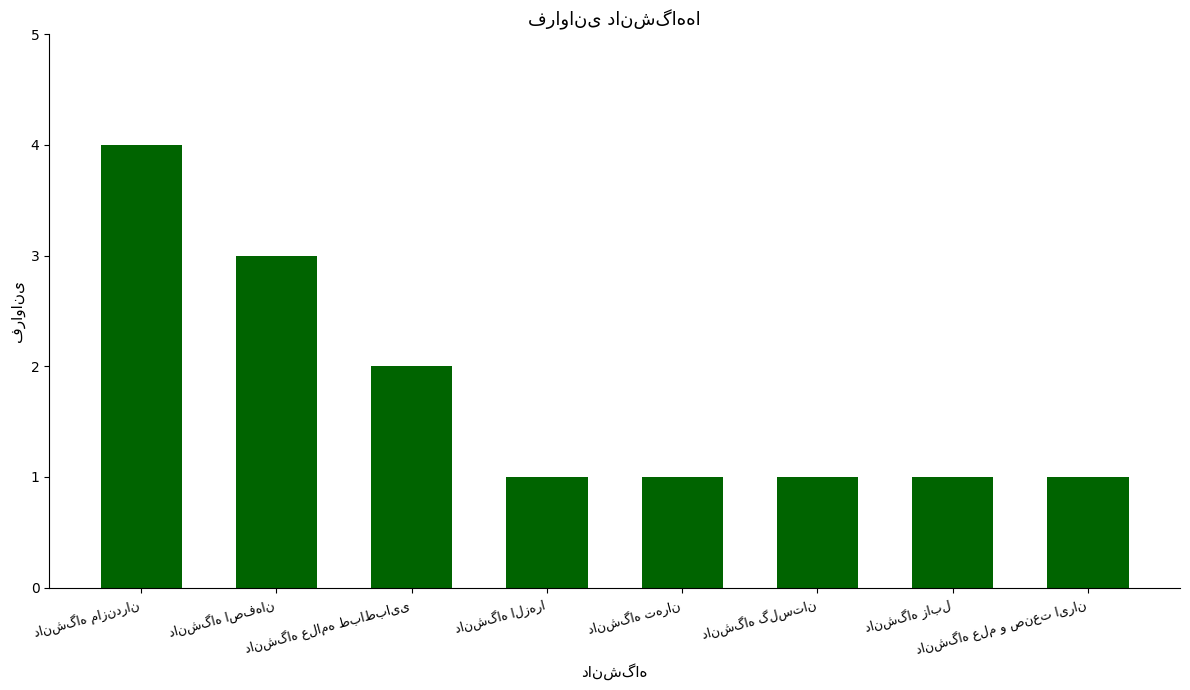

Reading left to right, list all the values displayed in this chart.

4	3	2	1	1	1	1	1